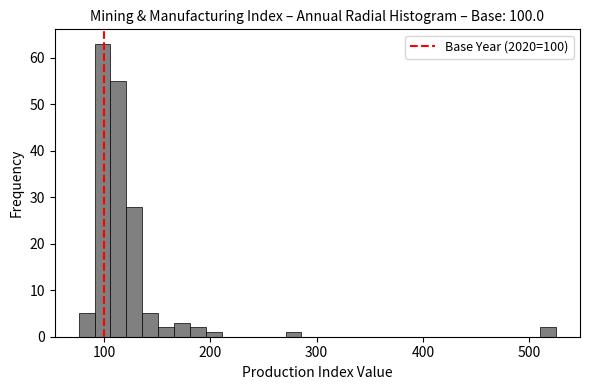

Around what value on the x-axis is the tallest bar? Give the approximate position of its centre, as read against the axis.

100